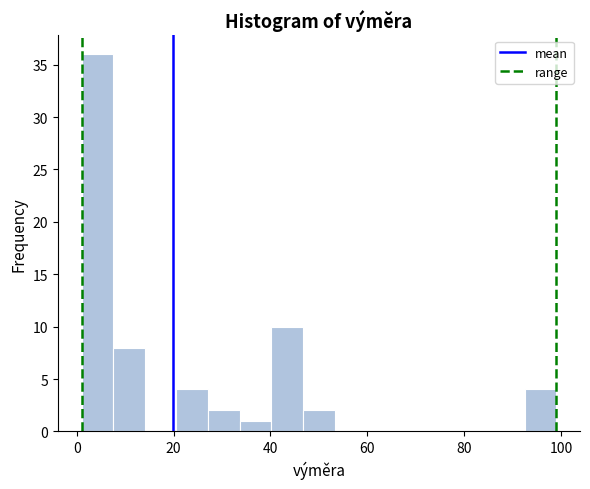

Read against the x-axis, roughly where is the centre of the tallest bar?

4